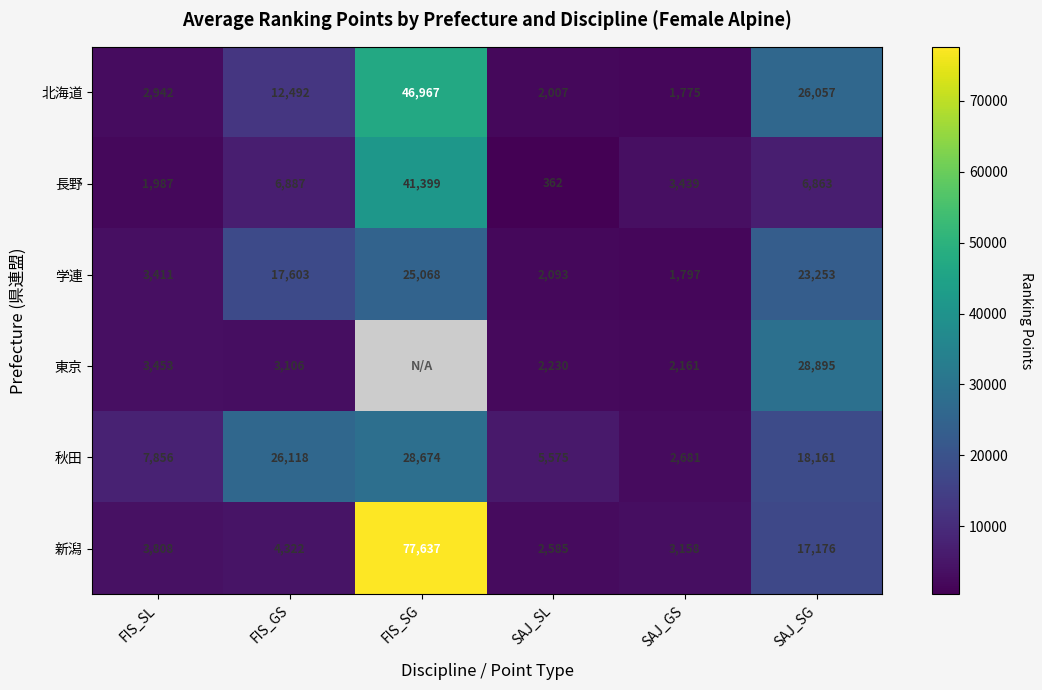

What is the total value across all series at SAJ_SG?

120405